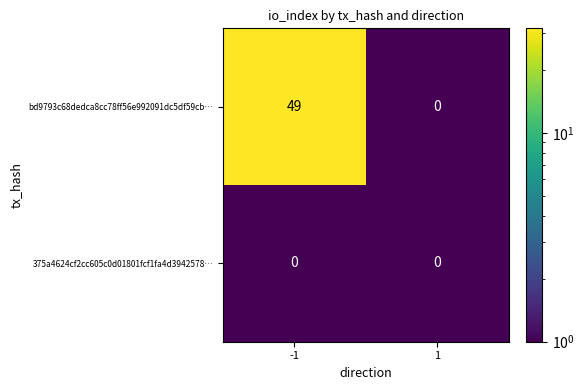

What is the maximum value for bd9793c68dedca8cc78ff56e992091dc5df59cb…?

49